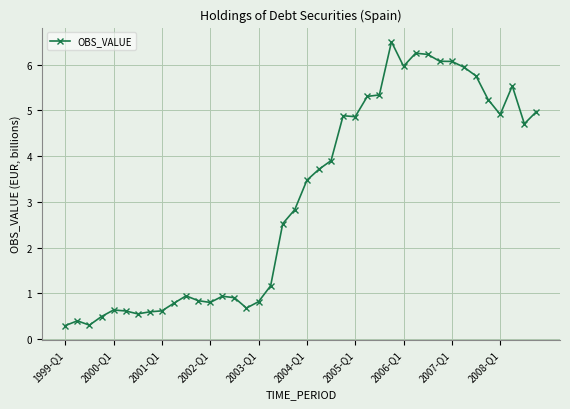

Does the chart display data point markers on the line(s)?

Yes